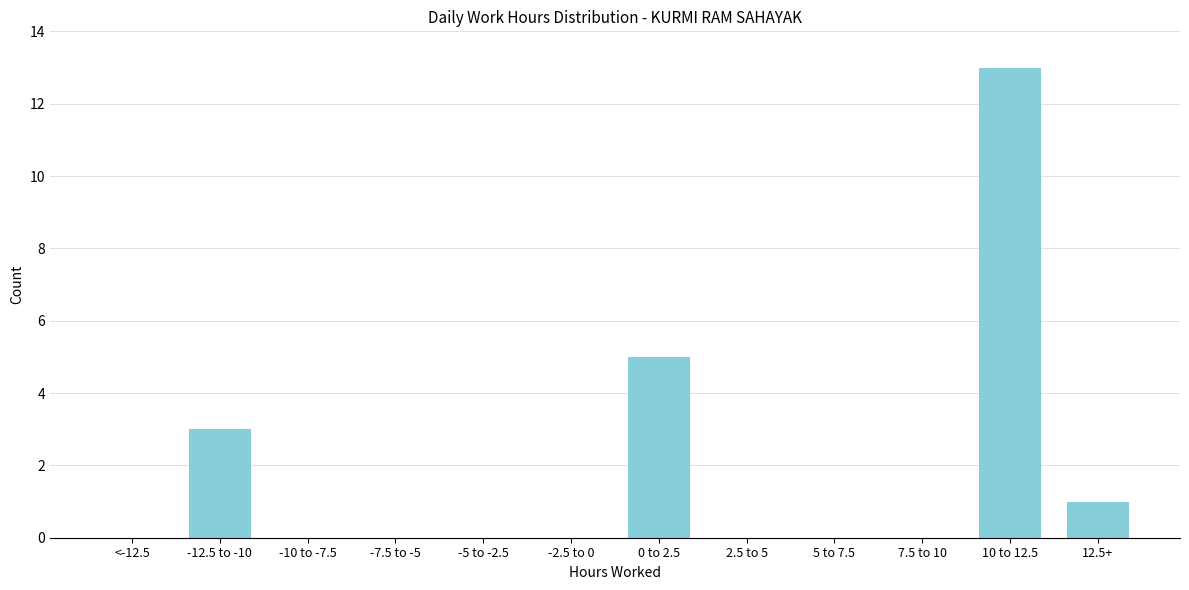

Reading left to right, extract all data points from this chart.

<-12.5=0	-12.5 to -10=3	-10 to -7.5=0	-7.5 to -5=0	-5 to -2.5=0	-2.5 to 0=0	0 to 2.5=5	2.5 to 5=0	5 to 7.5=0	7.5 to 10=0	10 to 12.5=13	12.5+=1